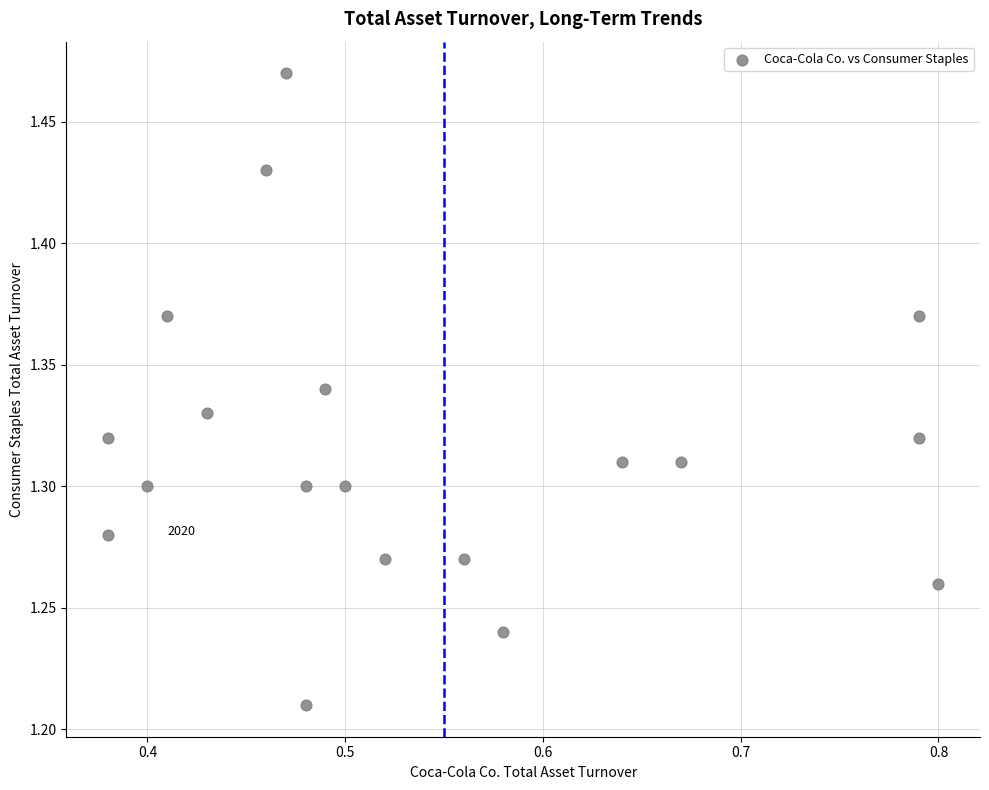

What is the range of Y values (max minus min)?

0.3